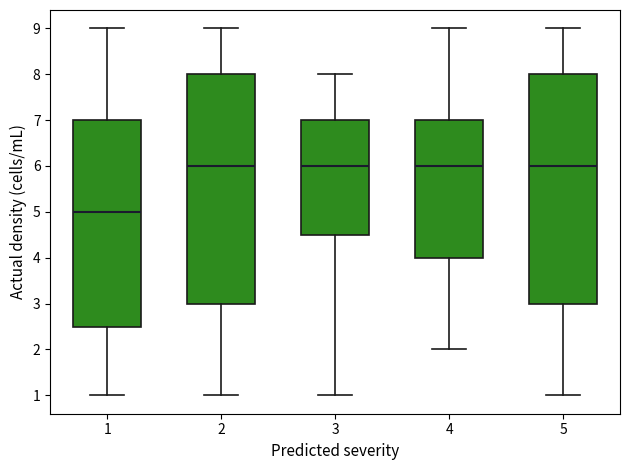

Where is the upper edge of the box at x = 4 on the y-axis? The values are not printed on the chart, so give them approximately, as read against the axis.

7.0